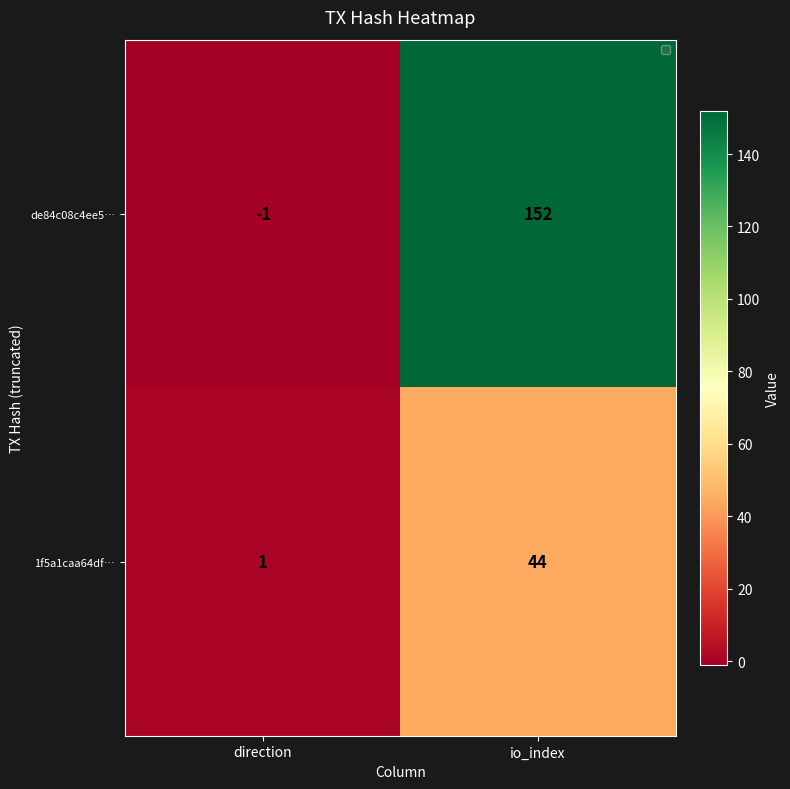

Reading left to right, list all the values displayed in this chart.

de84c08c4ee5…: direction=-1	io_index=152
1f5a1caa64df…: direction=1	io_index=44